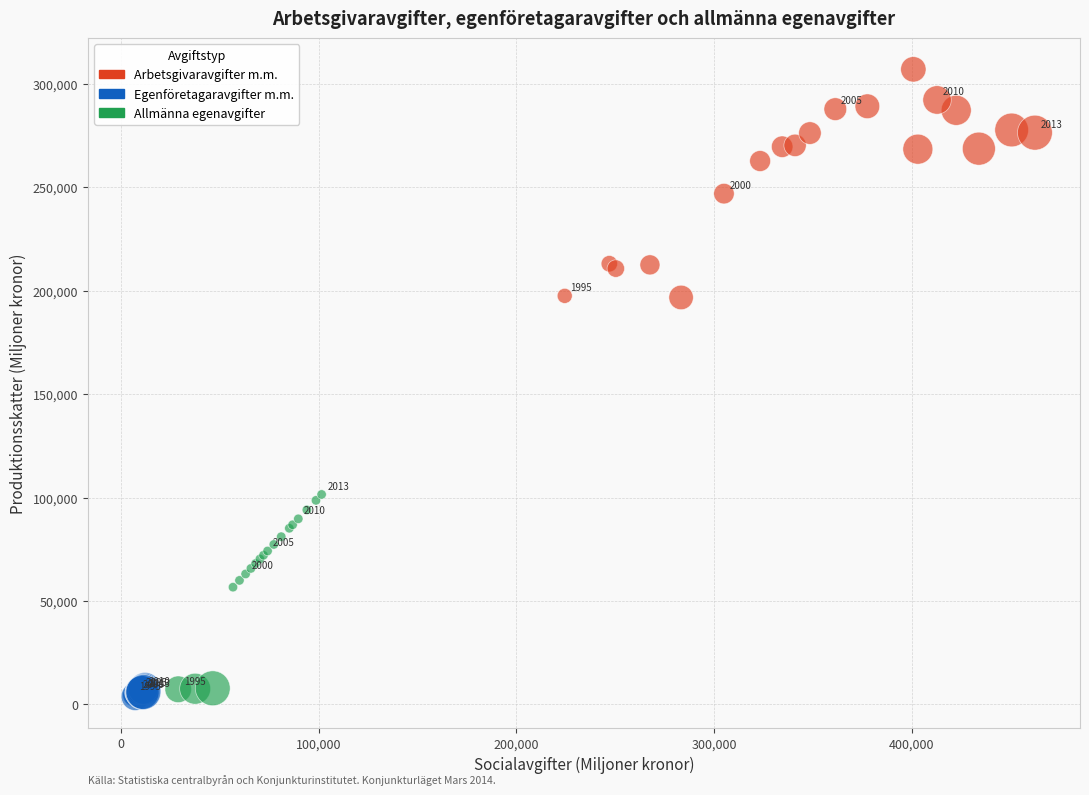

Which series has the largest Y range (max minus min)?

Arbetsgivaravgifter m.m.